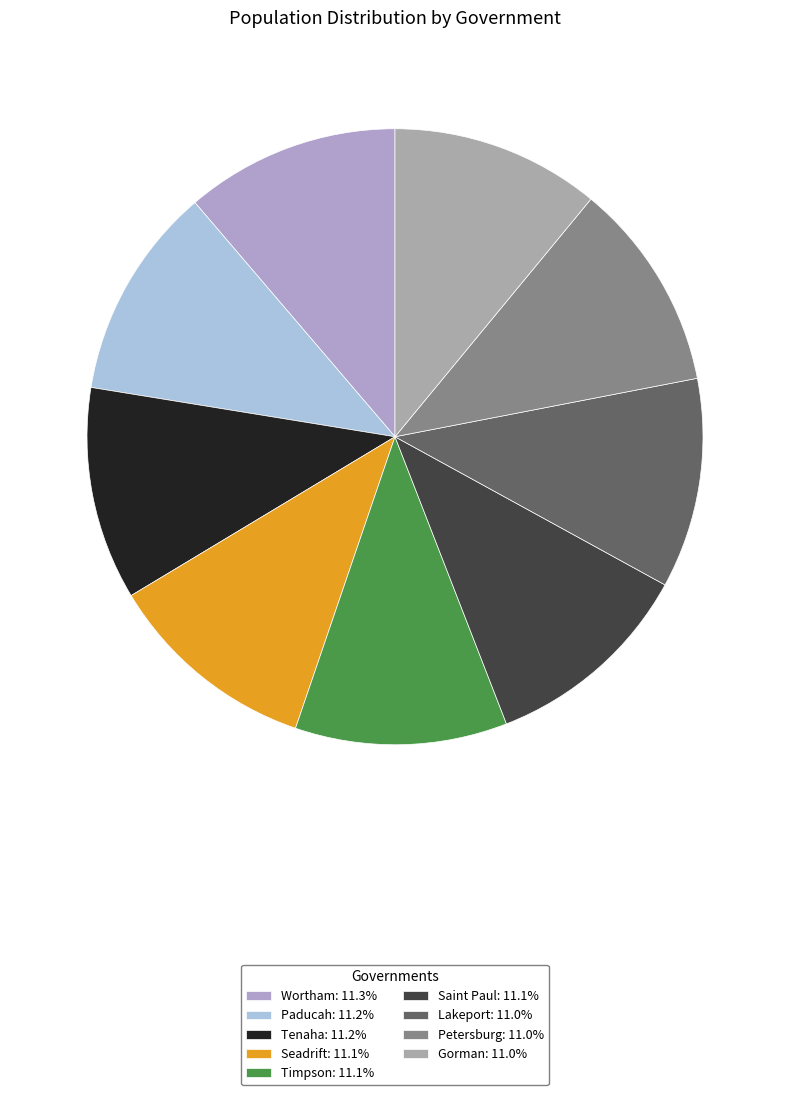

To the nearest percent, what portion does Gorman represent?

11%